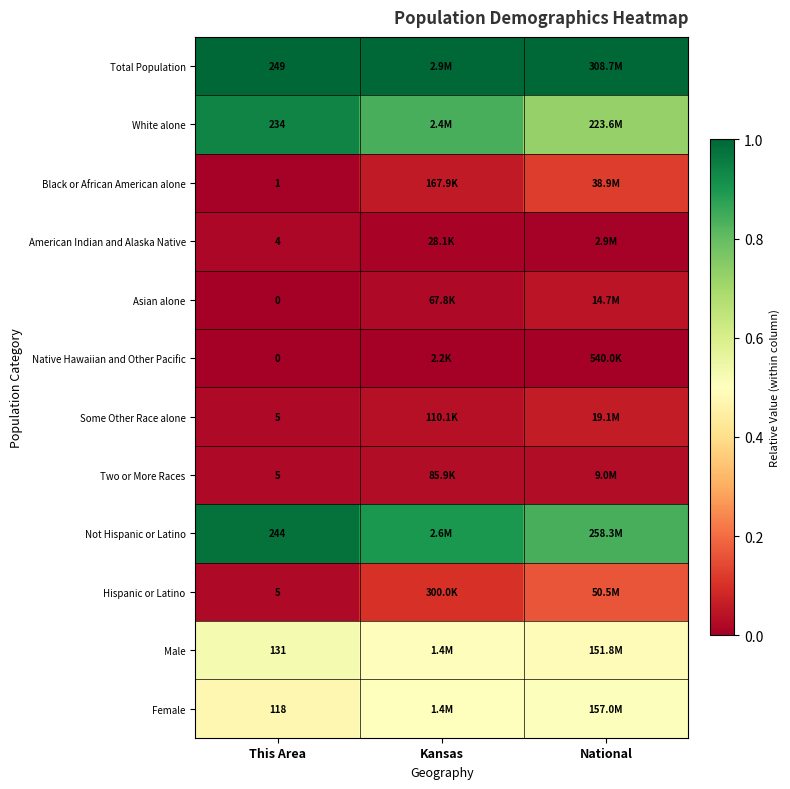

At how many categories does at least one series exceed 0?

3